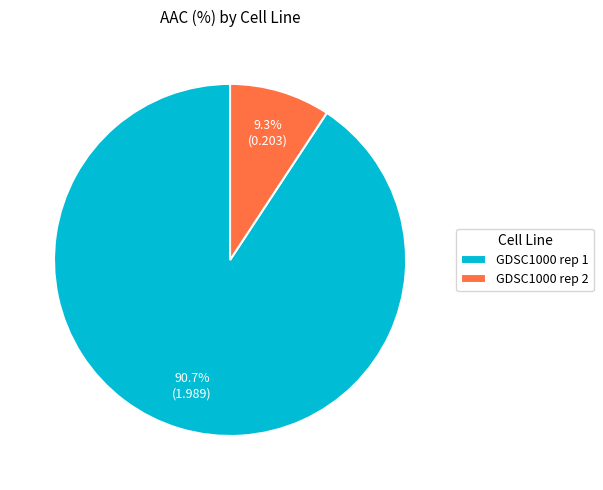

Is GDSC1000 rep 1 the majority of the pie?

Yes